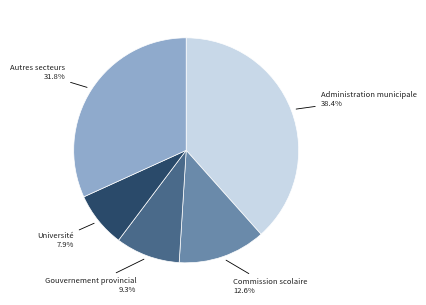

How many segments does this pie chart have?

5